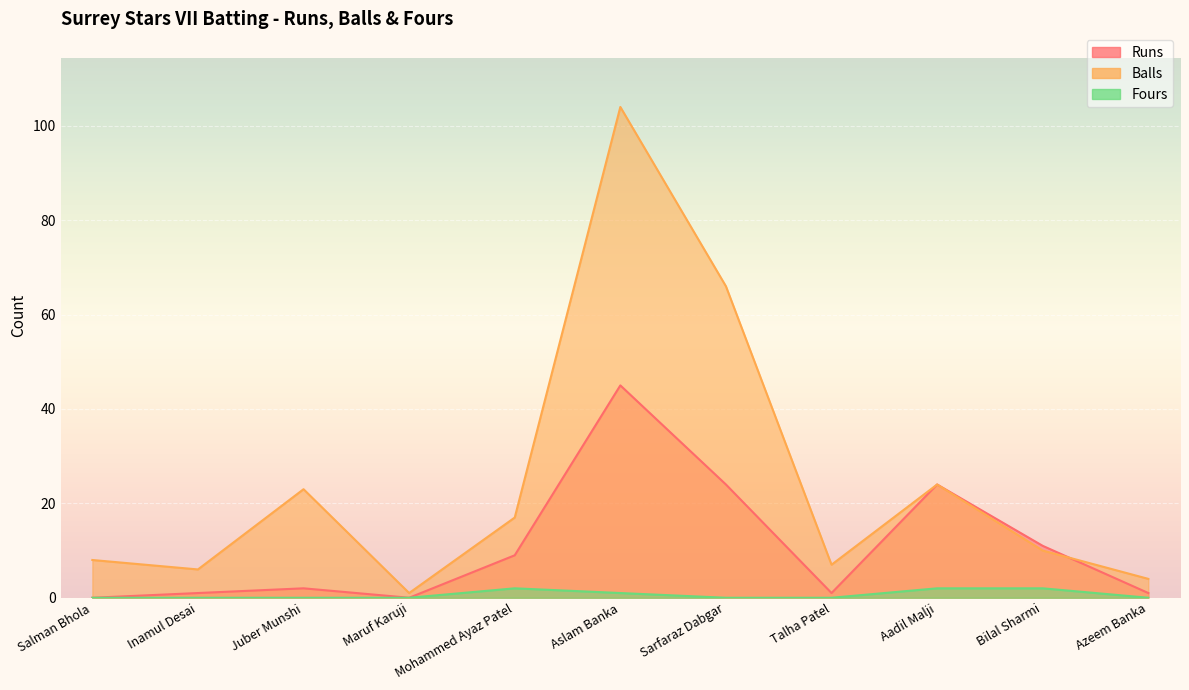

Between Mohammed Ayaz Patel and Azeem Banka, which series saw the biggest shift?

Balls